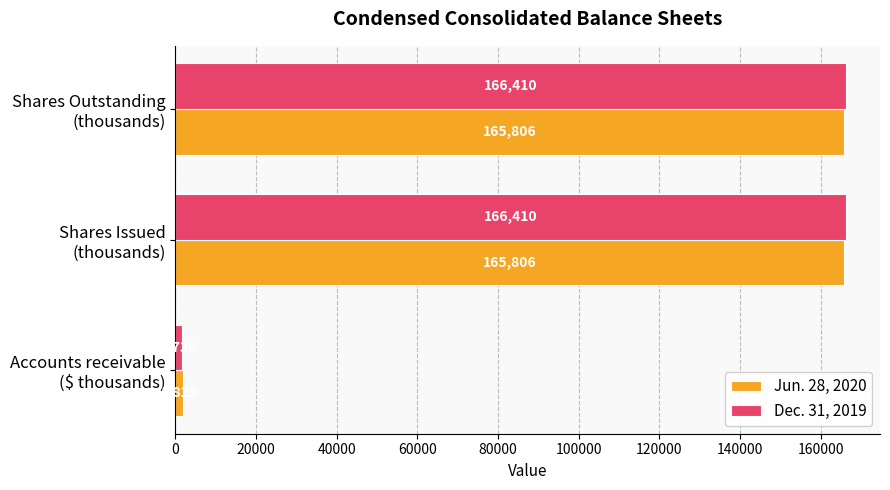

How many Dec. 31, 2019 values are between 1736 and 166410?

3